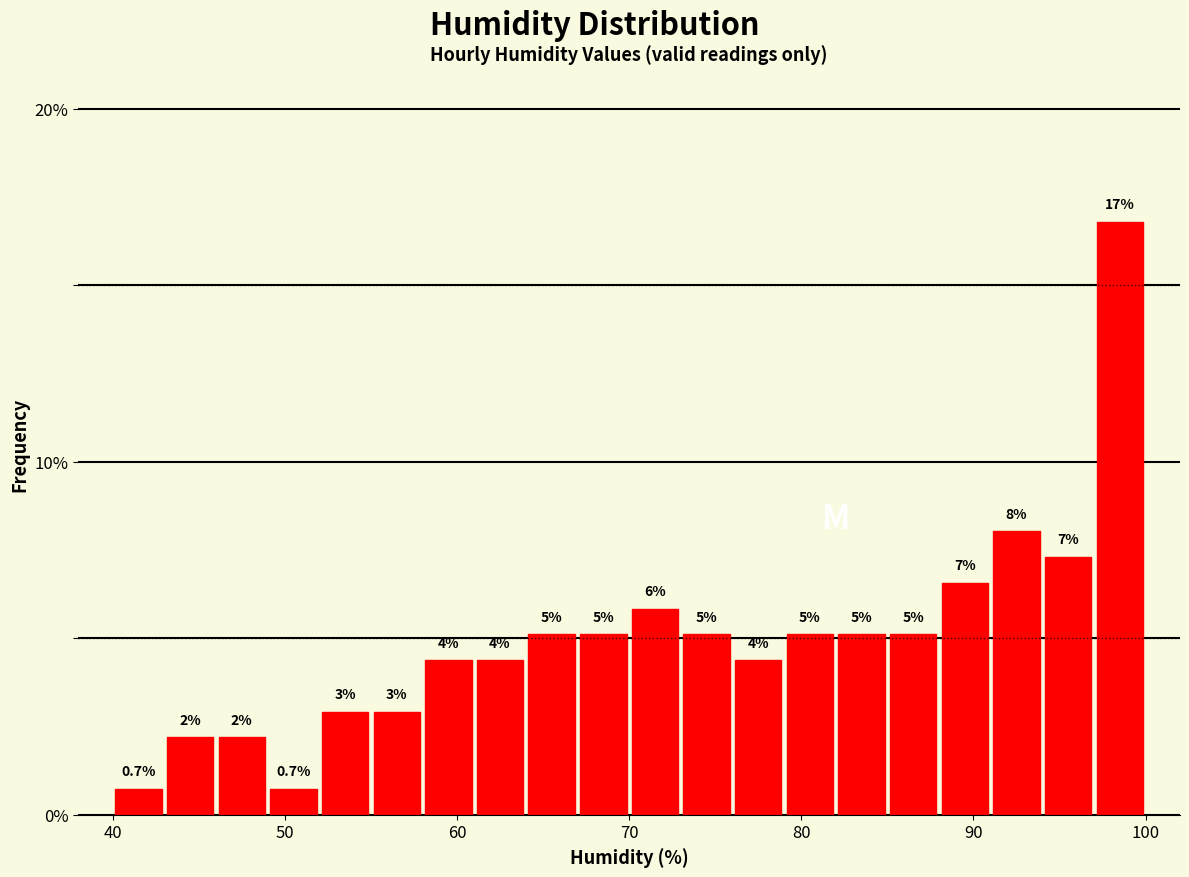

Around what value on the x-axis is the tallest bar? Give the approximate position of its centre, as read against the axis.

99